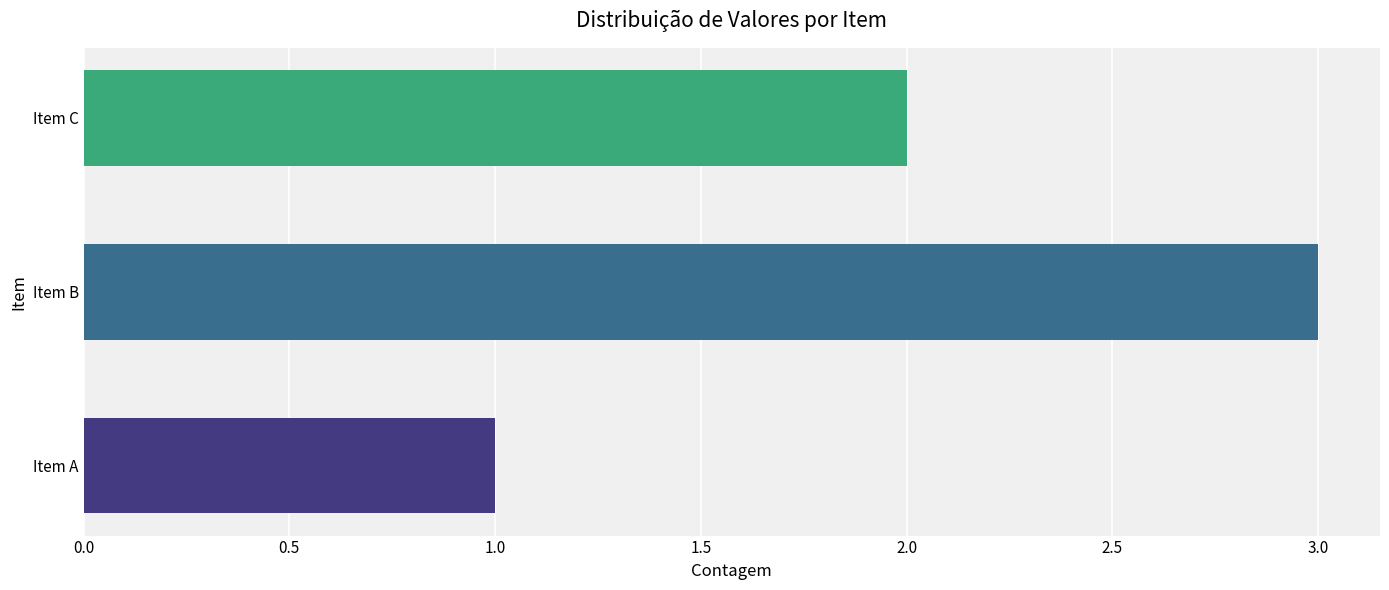

Count the values in the range 1 to 3.

3